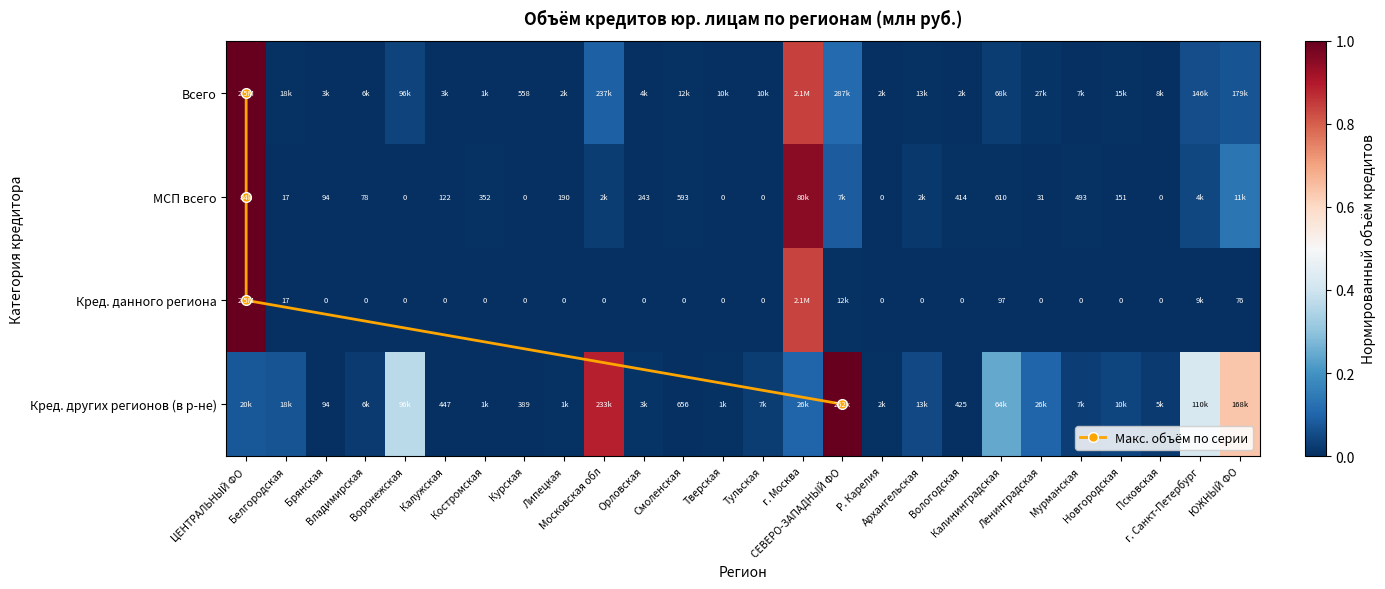

Where is Кред. данного региона nearest to the value 0?

Брянская